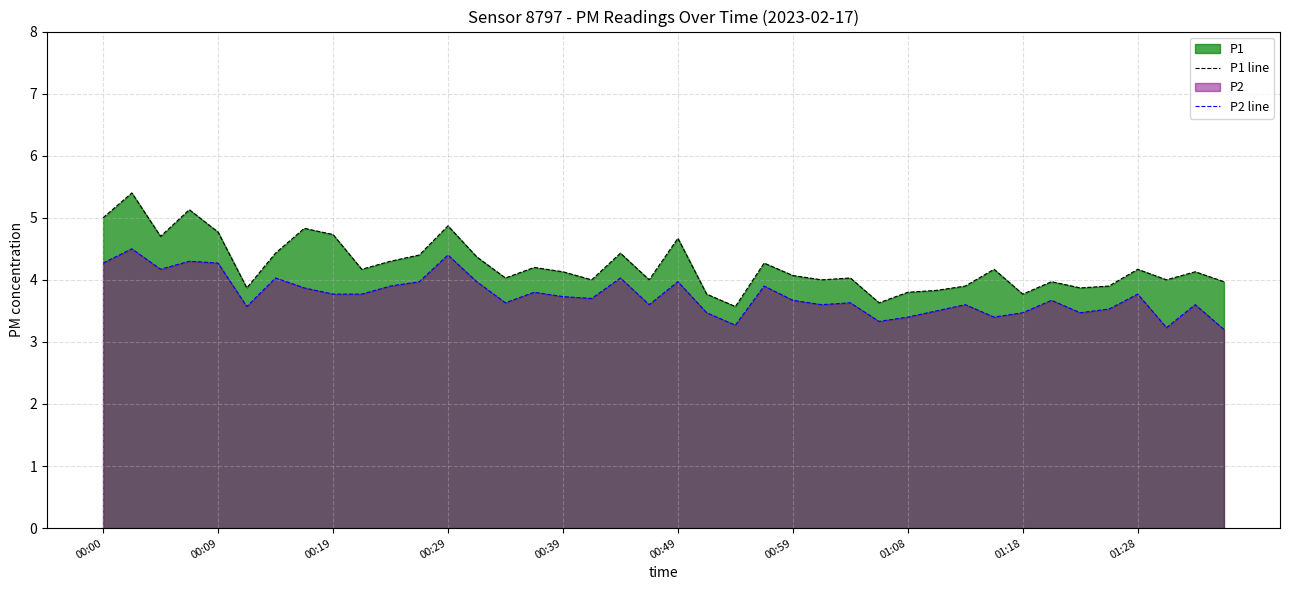

The value of P1 line at 34 is 5.6. True or false?

False